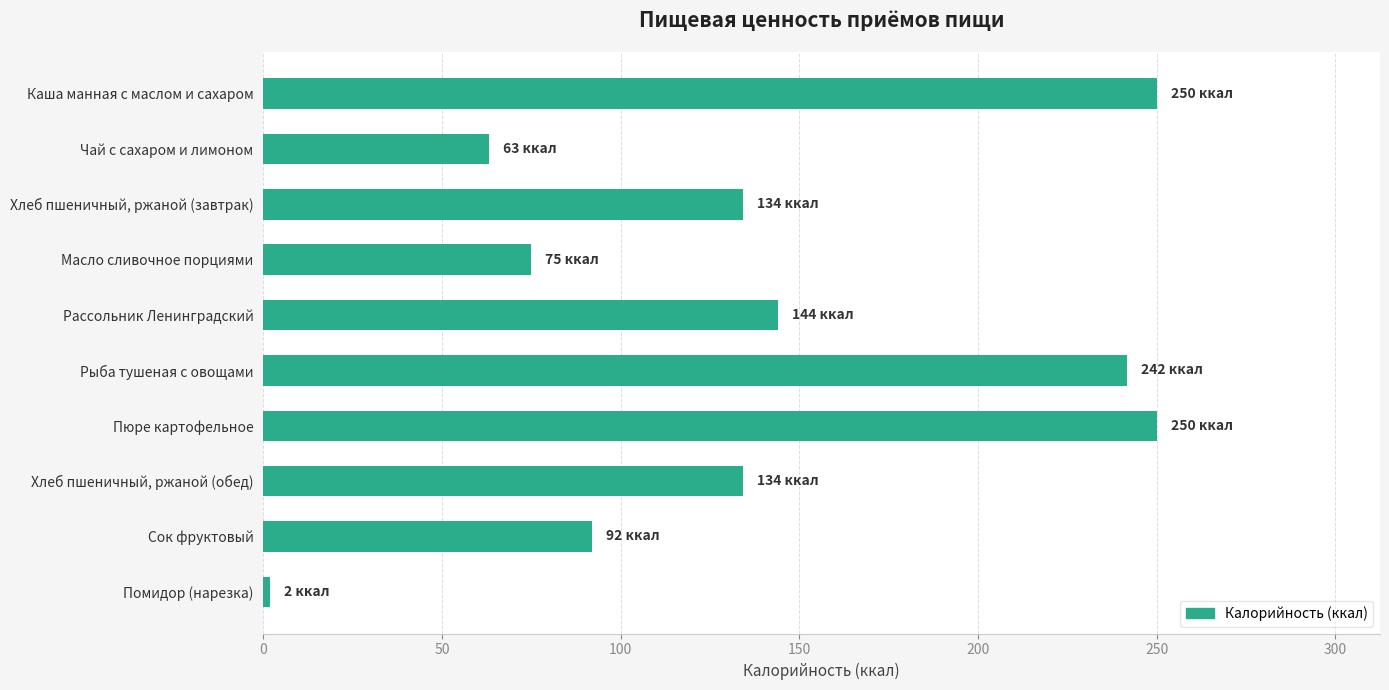

What is the change in value from Чай с сахаром и лимоном to Пюре картофельное?

+186.8